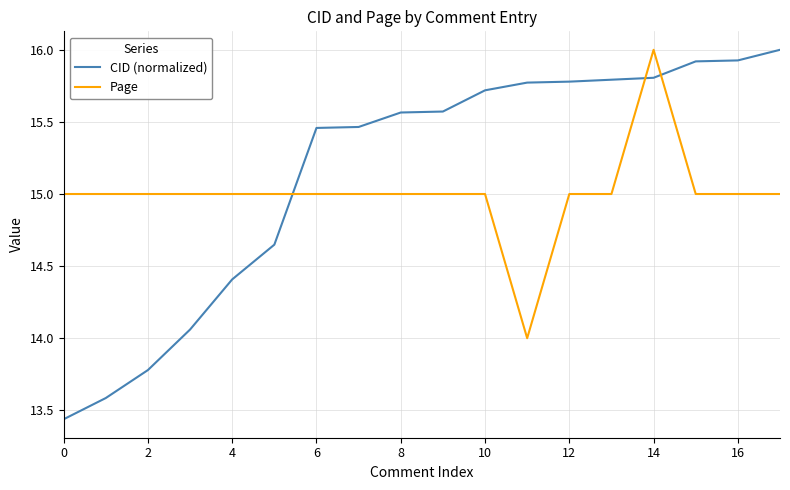

What are all the series names shown in the legend?

CID (normalized), Page